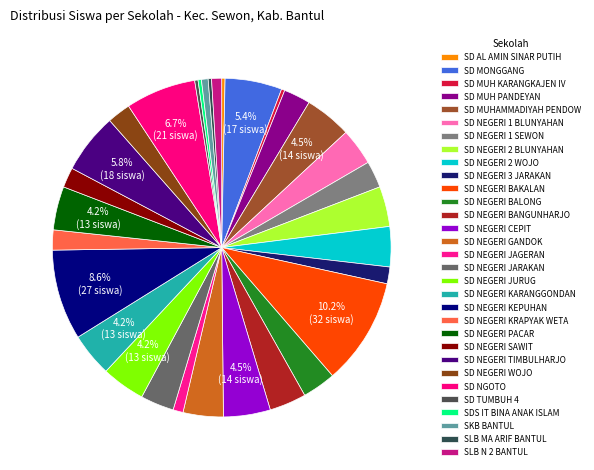

Which has a higher value, SD NEGERI TIMBULHARJO or SD NGOTO?

SD NGOTO